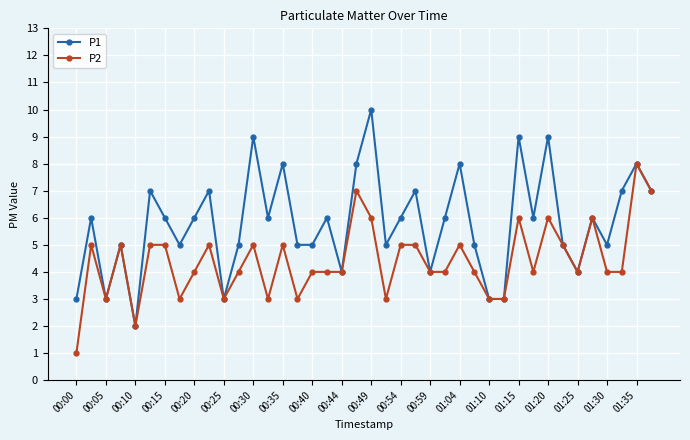

Which series has the largest range (max minus min)?

P1